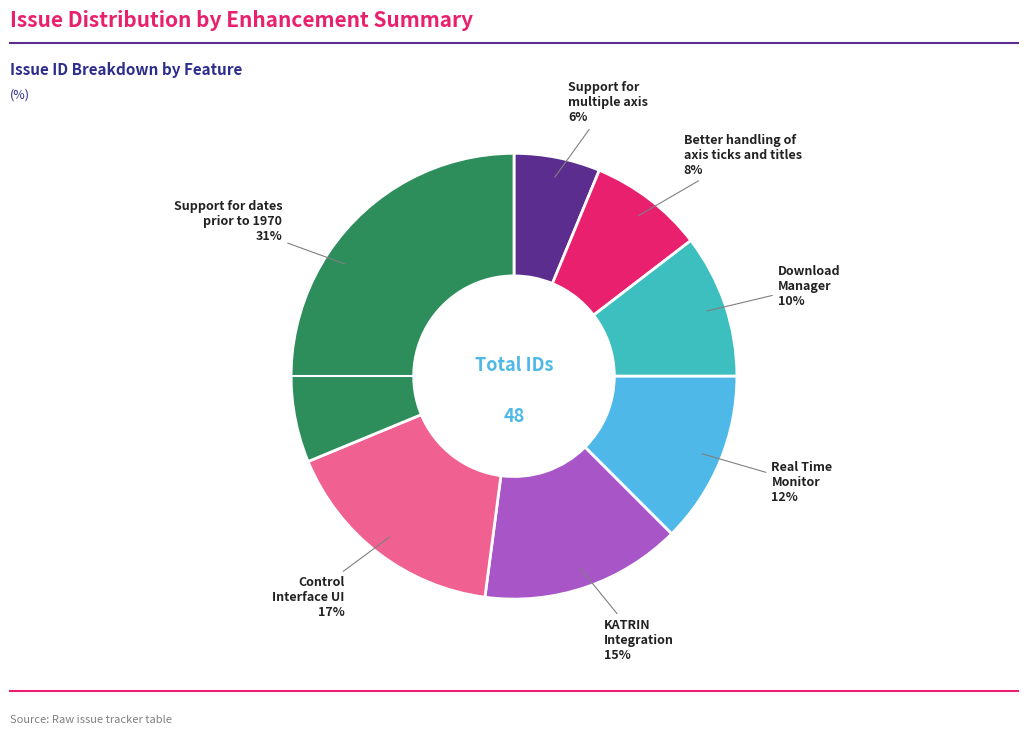

Is the sum of Download Manager and Support for multiple axis greater than half?

No